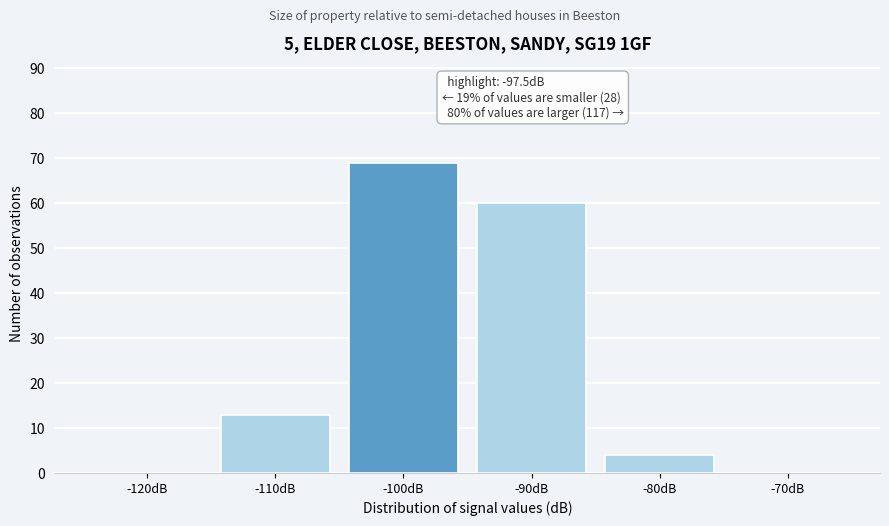

Reading left to right, transcribe all the data shown in this chart.

-120dB=0	-110dB=13	-100dB=69	-90dB=60	-80dB=4	-70dB=0